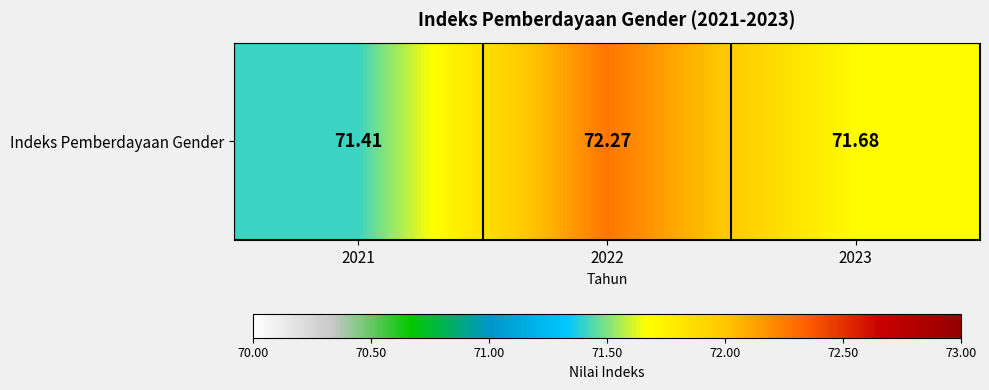

Is it true that the value at 2023 is 71.7?

True